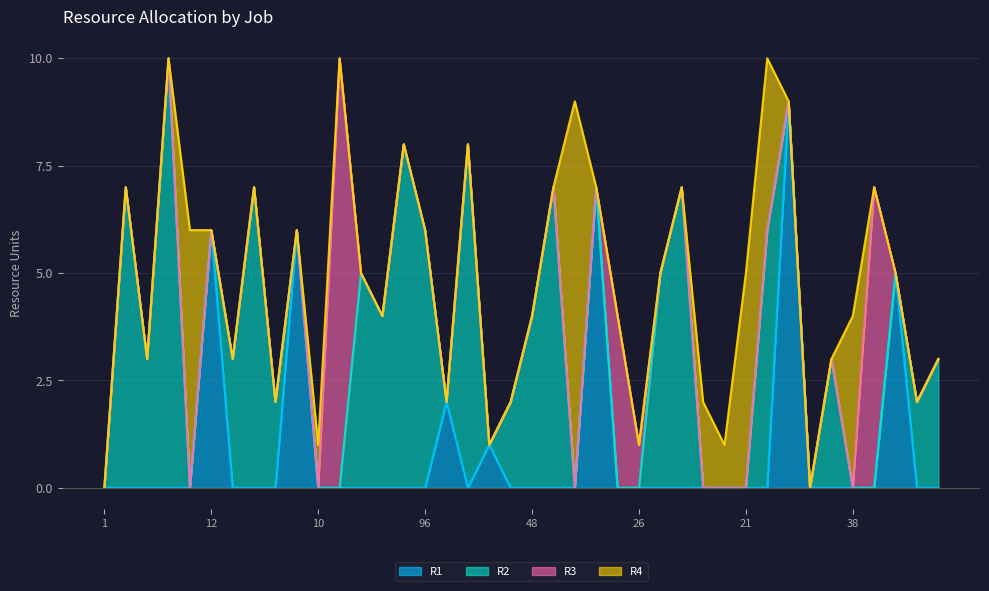

Count the R4 values in the range 0 to 1.

34